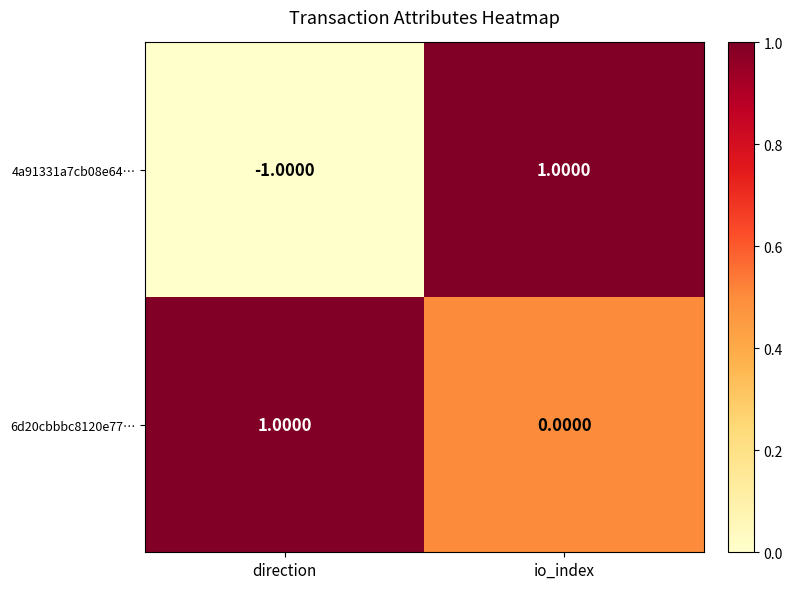

List the series in order of their overall mean, highest first.

6d20cbbbc8120e77…, 4a91331a7cb08e64…